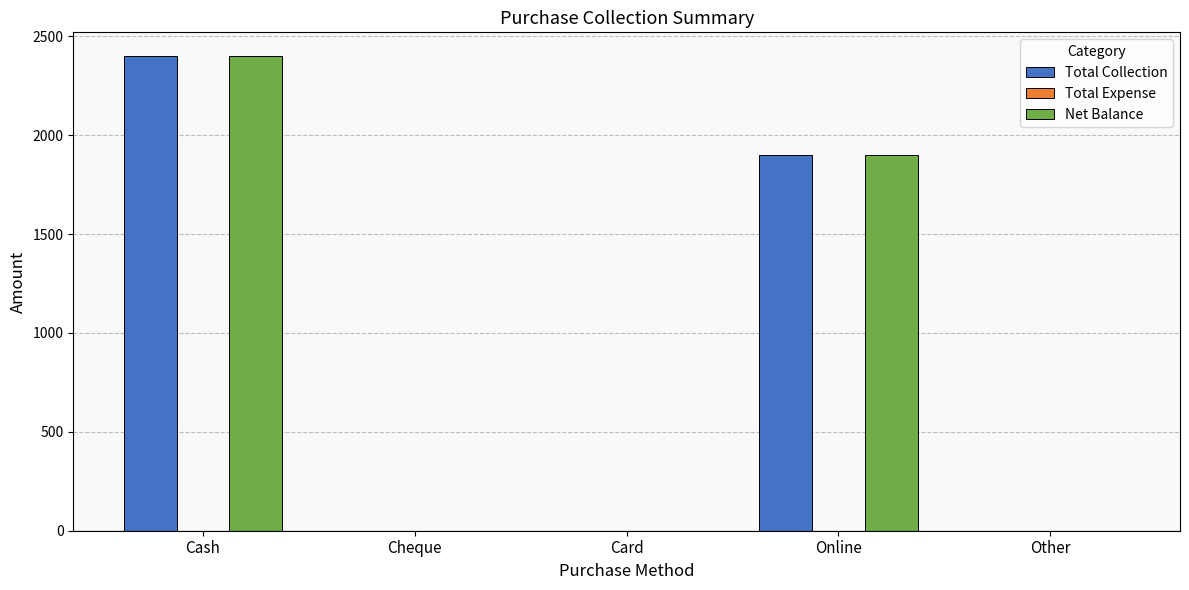

Is the value of Total Collection at Cash greater than the value of Net Balance at Other?

Yes